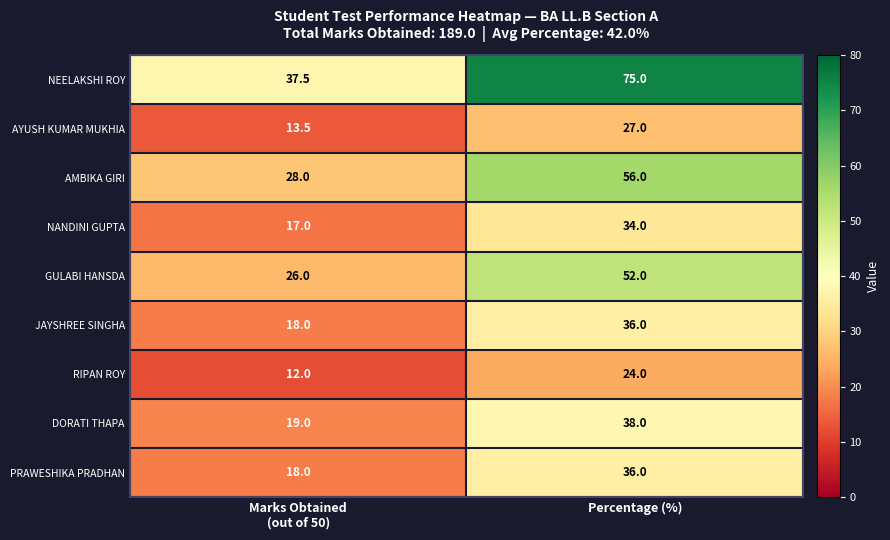

What is the smallest value displayed?

12.0